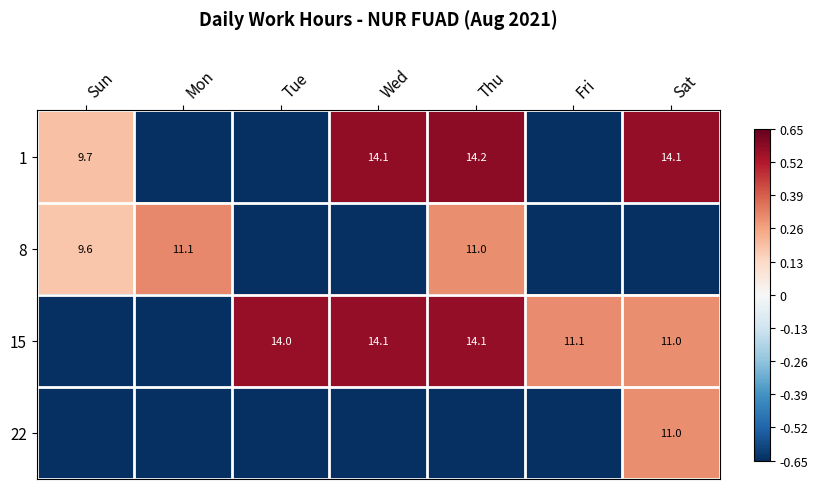

What is the total value across all series at Sun?

-0.9